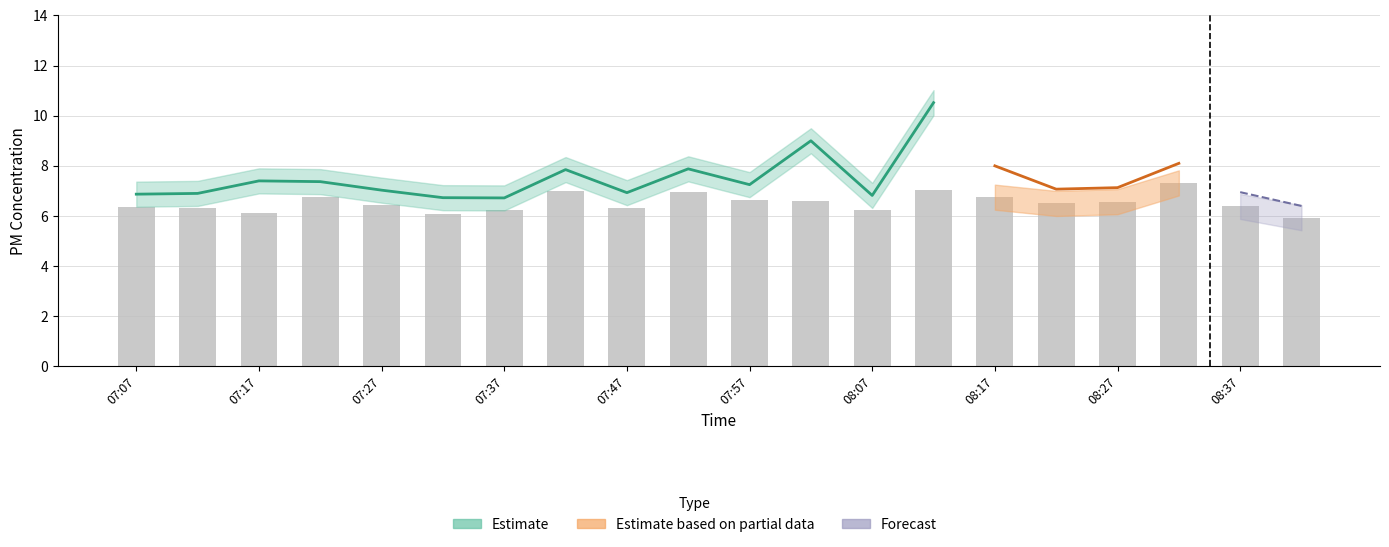

List the labels in order of value, smallest first.

08:42, 07:32, 07:17, 07:37, 08:07, 07:12, 07:47, 07:07, 08:37, 07:27, 08:22, 08:27, 08:02, 07:57, 08:17, 07:22, 07:52, 07:42, 08:12, 08:32